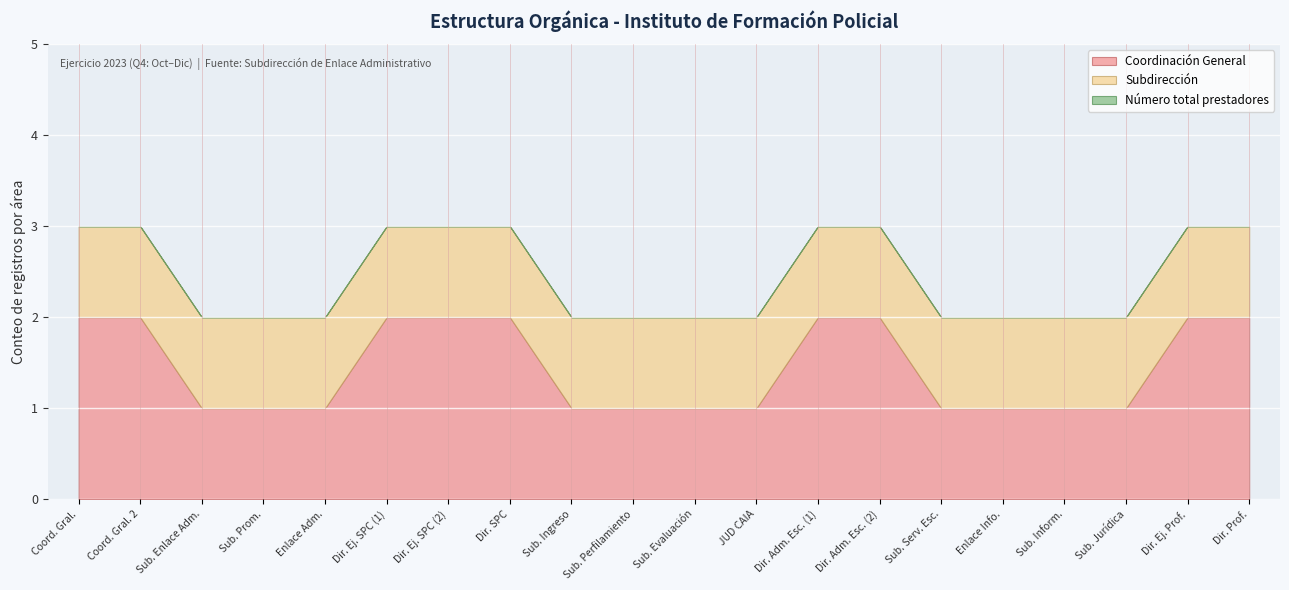

What is the greatest value displayed?

2